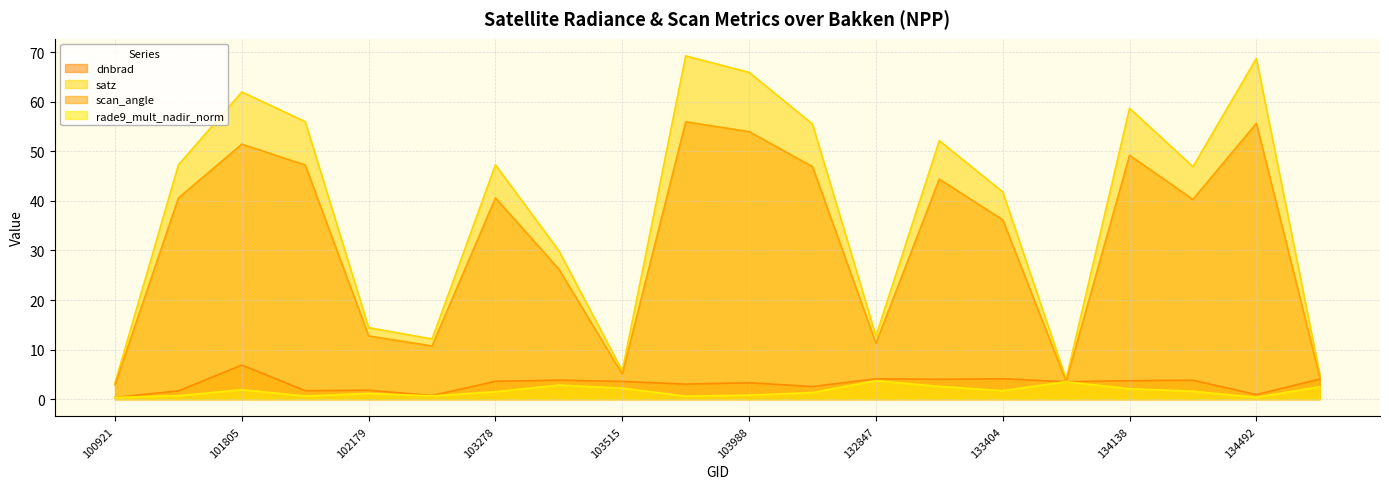

Reading left to right, transcribe all the data shown in this chart.

dnbrad: 100921=0.3	101303=1.7	101805=6.9	101917=1.7	102179=1.8	102300=0.7	103278=3.6	103396=3.8	103515=3.6	103642=3.0	103988=3.3	104471=2.5	132847=4.1	133209=4.0	133404=4.1	133762=3.5	134138=3.7	134322=3.8	134492=0.9	134687=4.0
satz: 100921=3.3	101303=47.3	101805=62.0	101917=56.0	102179=14.4	102300=12.1	103278=47.3	103396=29.9	103515=5.7	103642=69.2	103988=65.9	104471=55.5	132847=12.7	133209=52.1	133404=41.8	133762=4.1	134138=58.7	134322=46.9	134492=68.7	134687=5.0
scan_angle: 100921=2.9	101303=40.6	101805=51.4	101917=47.2	102179=12.7	102300=10.7	103278=40.6	103396=26.2	103515=5.1	103642=55.9	103988=54.0	104471=46.9	132847=11.3	133209=44.4	133404=36.2	133762=3.6	134138=49.2	134322=40.3	134492=55.6	134687=4.5
rade9_mult_nadir_norm: 100921=0.3	101303=0.7	101805=1.9	101917=0.6	102179=1.2	102300=0.7	103278=1.5	103396=2.8	103515=2.2	103642=0.6	103988=0.8	104471=1.3	132847=3.7	133209=2.6	133404=1.7	133762=3.5	134138=2.1	134322=1.6	134492=0.4	134687=2.5